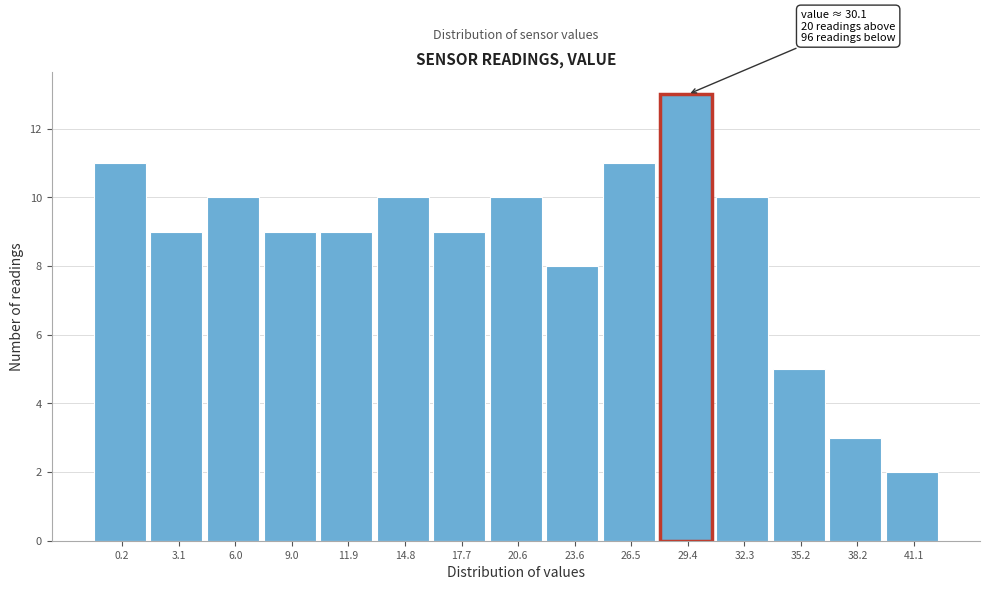

Reading left to right, transcribe all the data shown in this chart.

11	9	10	9	9	10	9	10	8	11	13	10	5	3	2